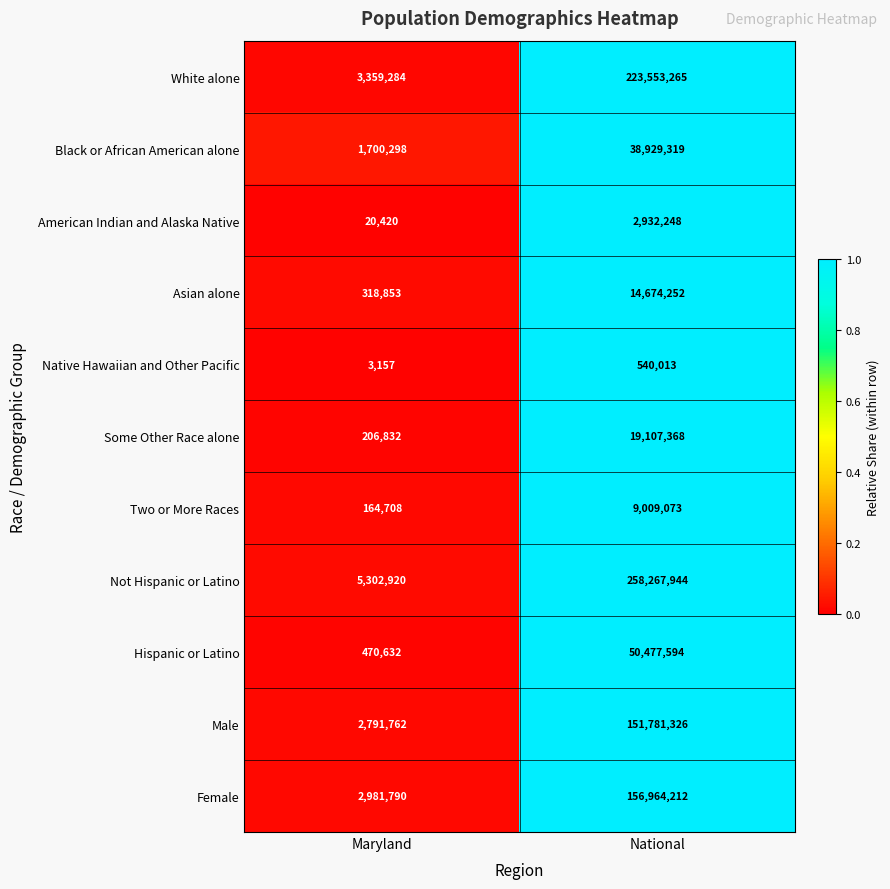

What is the average value of the Some Other Race alone series?

9657100